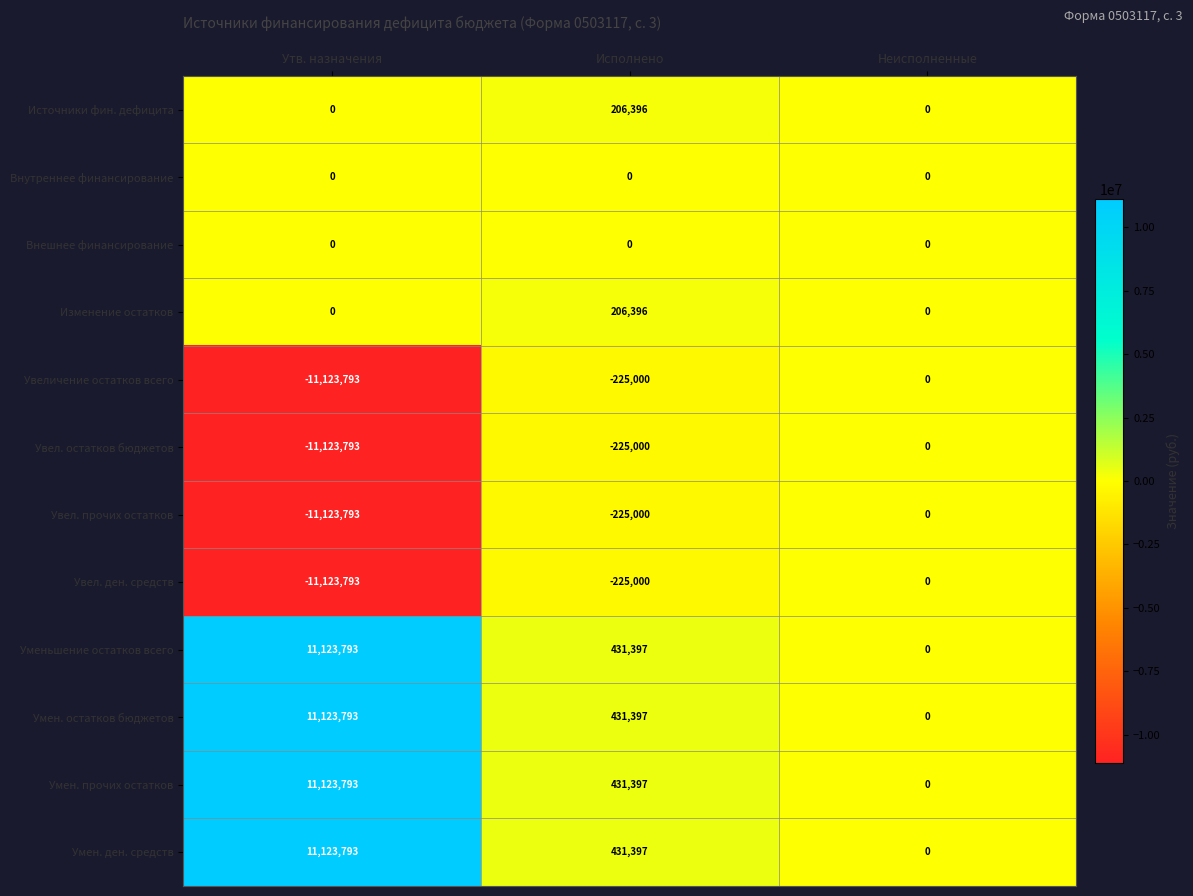

What is the spread (max minus min) of values at Утв. назначения?

22247586